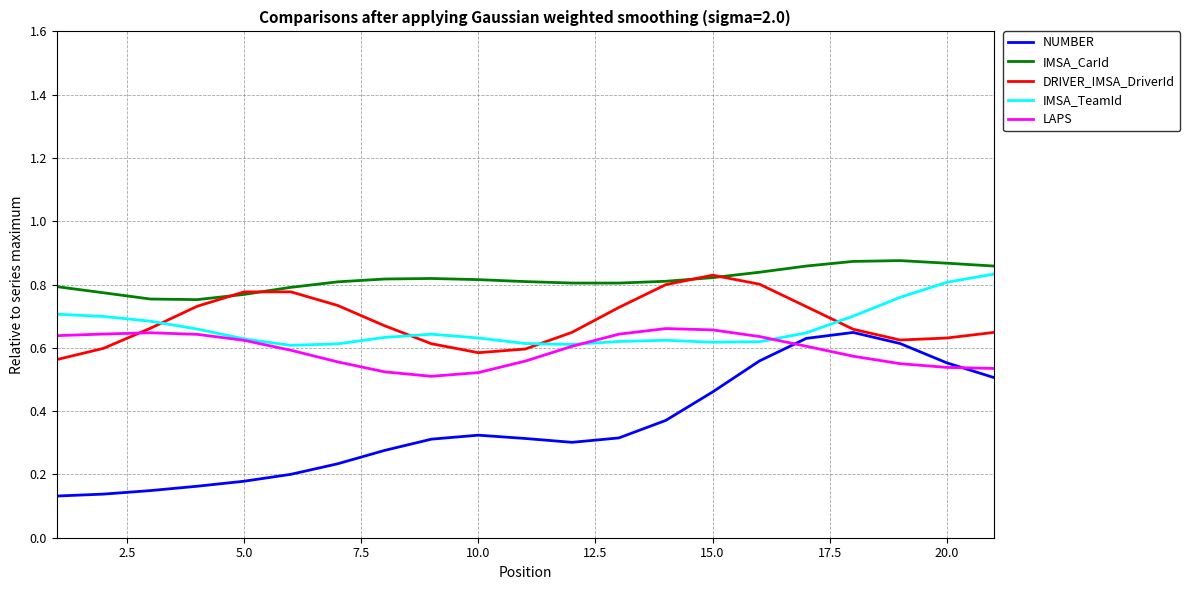

Which series has the largest total across all categories?

IMSA_CarId